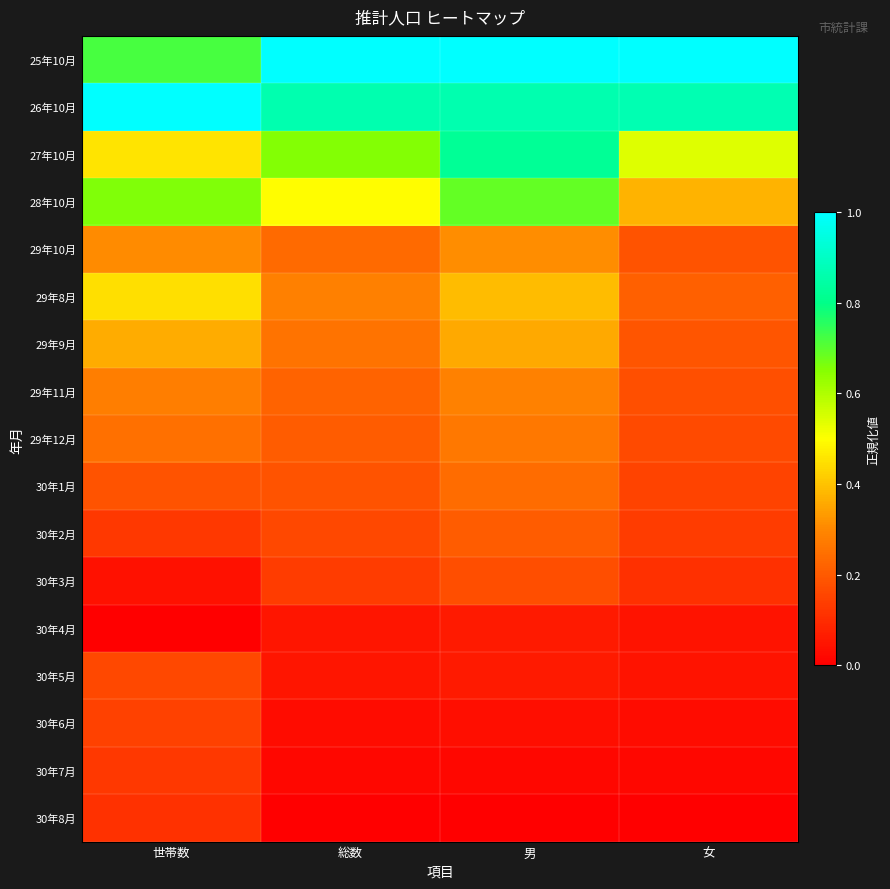

Reading left to right, what are all the values shown in this chart?

25年10月: 世帯数=0.7	総数=1.0	男=1.0	女=1.0
26年10月: 世帯数=1.0	総数=0.9	男=0.9	女=0.9
27年10月: 世帯数=0.5	総数=0.7	男=0.8	女=0.5
28年10月: 世帯数=0.7	総数=0.5	男=0.7	女=0.4
29年10月: 世帯数=0.3	総数=0.2	男=0.3	女=0.2
29年8月: 世帯数=0.4	総数=0.3	男=0.4	女=0.2
29年9月: 世帯数=0.4	総数=0.3	男=0.4	女=0.2
29年11月: 世帯数=0.3	総数=0.2	男=0.3	女=0.2
29年12月: 世帯数=0.2	総数=0.2	男=0.3	女=0.2
30年1月: 世帯数=0.2	総数=0.2	男=0.2	女=0.1
30年2月: 世帯数=0.1	総数=0.2	男=0.2	女=0.1
30年3月: 世帯数=0.0	総数=0.1	男=0.2	女=0.1
30年4月: 世帯数=0.0	総数=0.1	男=0.1	女=0.0
30年5月: 世帯数=0.2	総数=0.1	男=0.1	女=0.0
30年6月: 世帯数=0.1	総数=0.0	男=0.0	女=0.0
30年7月: 世帯数=0.1	総数=0.0	男=0.0	女=0.0
30年8月: 世帯数=0.1	総数=0.0	男=0.0	女=0.0